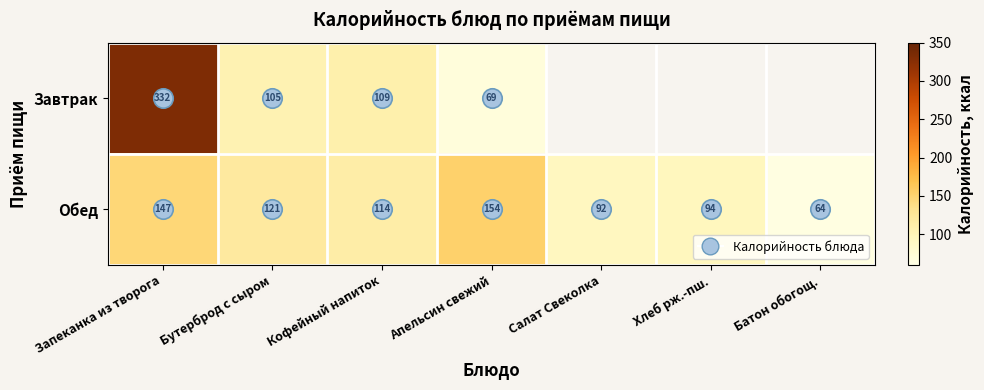

What is the difference between the Обед values at Запеканка из творога and Апельсин свежий?

7